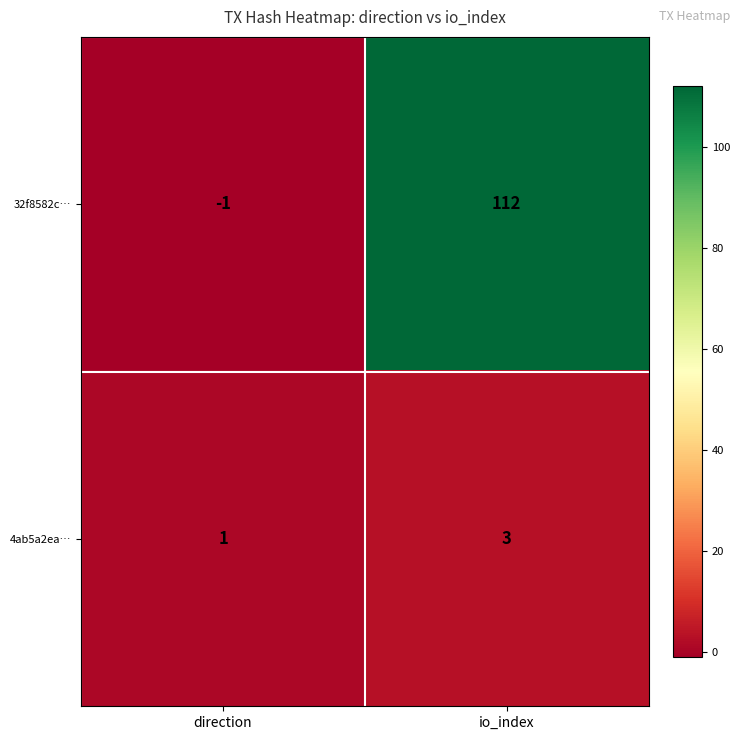

True or false: 4ab5a2ea… has a value of 1 at io_index.

False